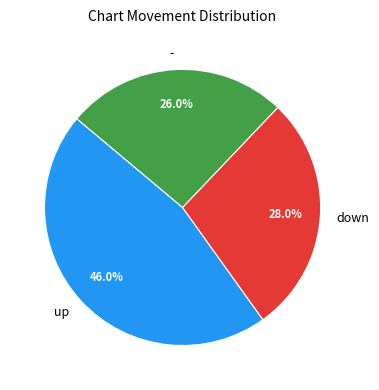

Is the sum of down and up greater than half?

Yes